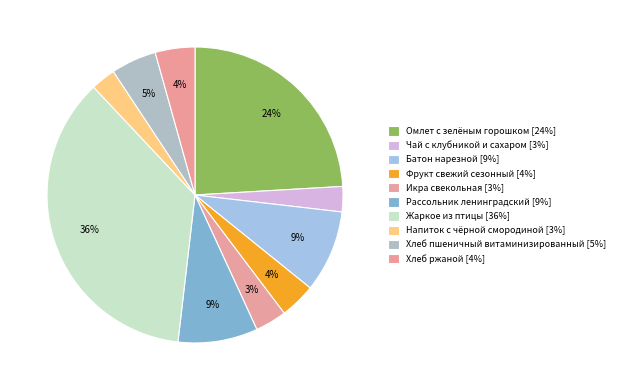

How many slices are in this pie chart?

10